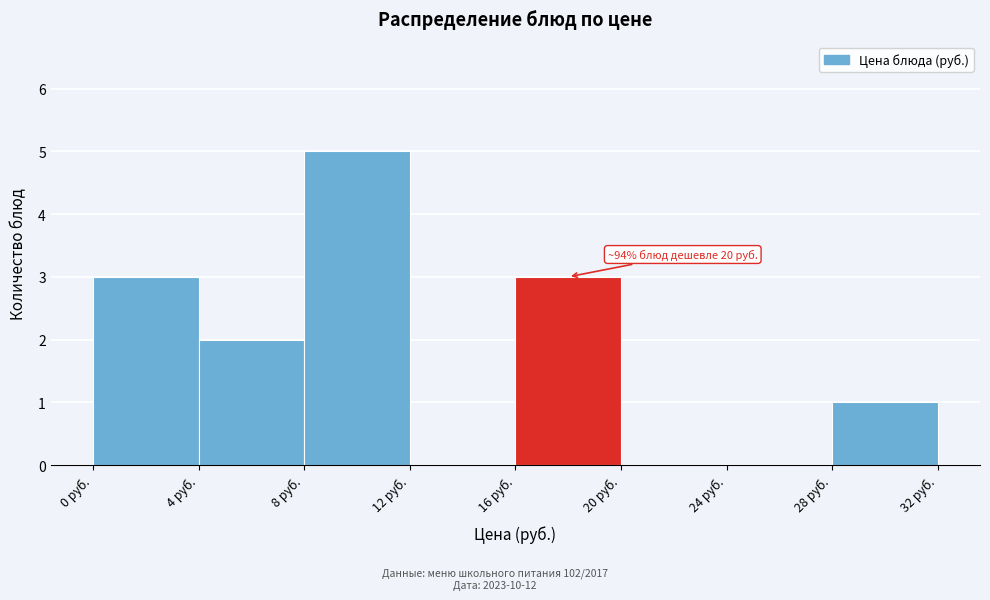

Which range on the x-axis has the tallest bar?

8 to 12